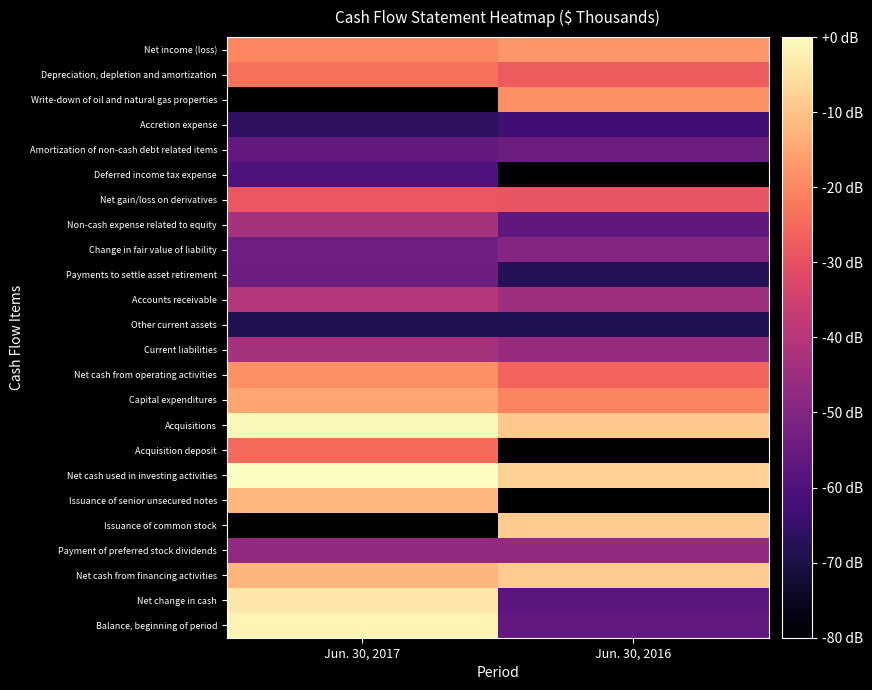

Rank the series by their maximum value, from highest to lowest.

Net cash used in investing activities, Acquisitions, Balance, beginning of period, Net change in cash, Issuance of common stock, Net cash from financing activities, Issuance of senior unsecured notes, Capital expenditures, Net income (loss), Net cash from operating activities, Write-down of oil and natural gas properties, Depreciation, depletion and amortization, Acquisition deposit, Net gain/loss on derivatives, Accounts receivable, Non-cash expense related to equity, Current liabilities, Payment of preferred stock dividends, Change in fair value of liability, Payments to settle asset retirement, Amortization of non-cash debt related items, Deferred income tax expense, Accretion expense, Other current assets